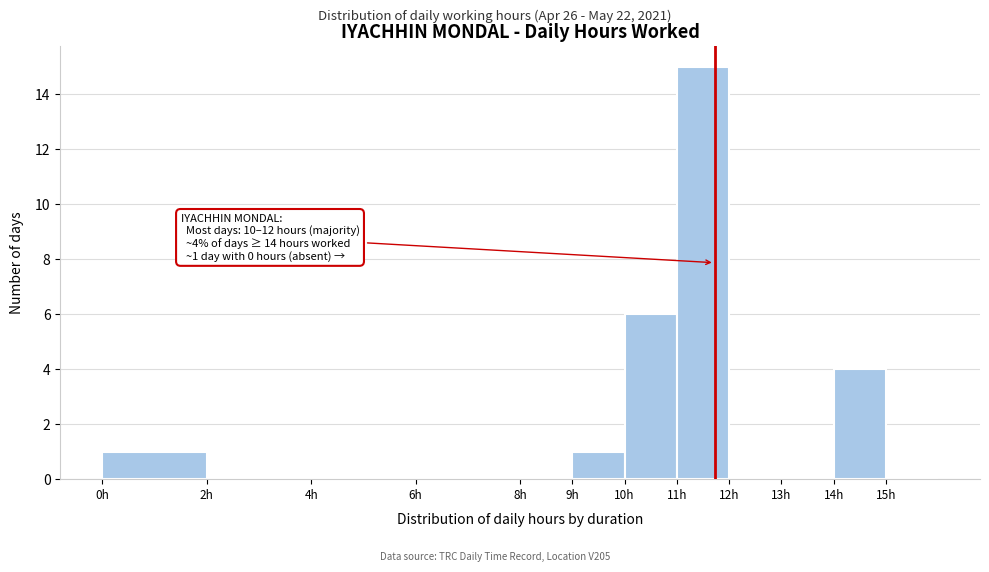

Over which range of the x-axis is the bar tallest?

11 to 12